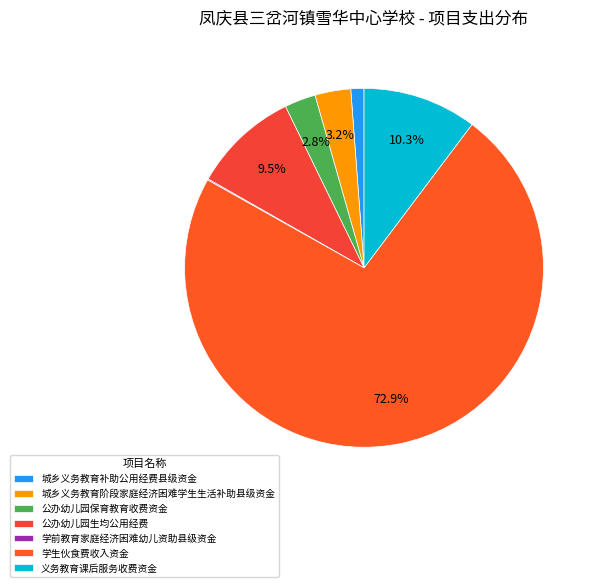

Is it true that 公办幼儿园保育教育收费资金 is 16% of the pie?

False